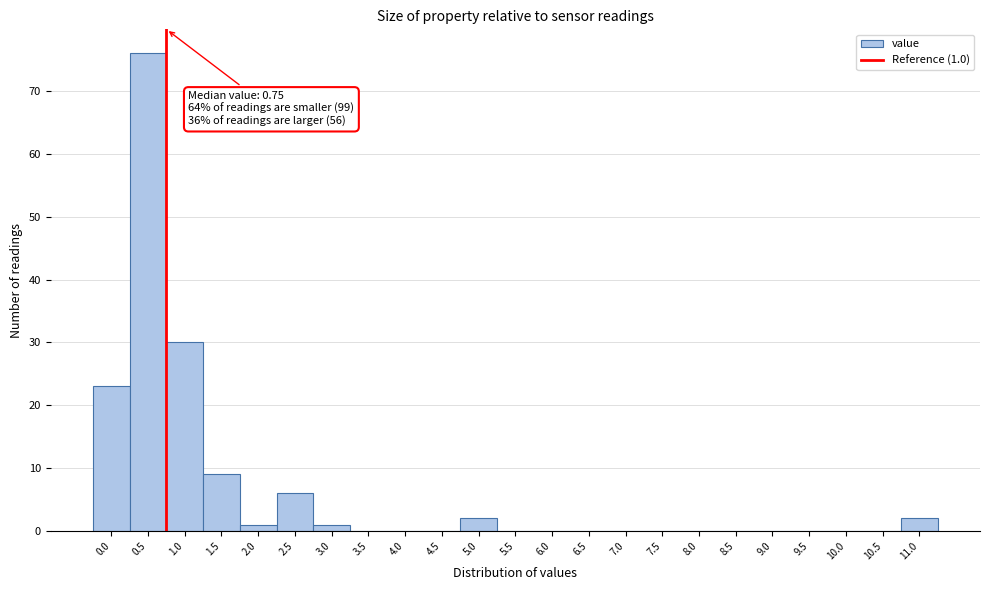

Reading left to right, extract all data points from this chart.

0.0=23	0.5=76	1.0=30	1.5=9	2.0=1	2.5=6	3.0=1	3.5=0	4.0=0	4.5=0	5.0=2	5.5=0	6.0=0	6.5=0	7.0=0	7.5=0	8.0=0	8.5=0	9.0=0	9.5=0	10.0=0	10.5=0	11.0=2